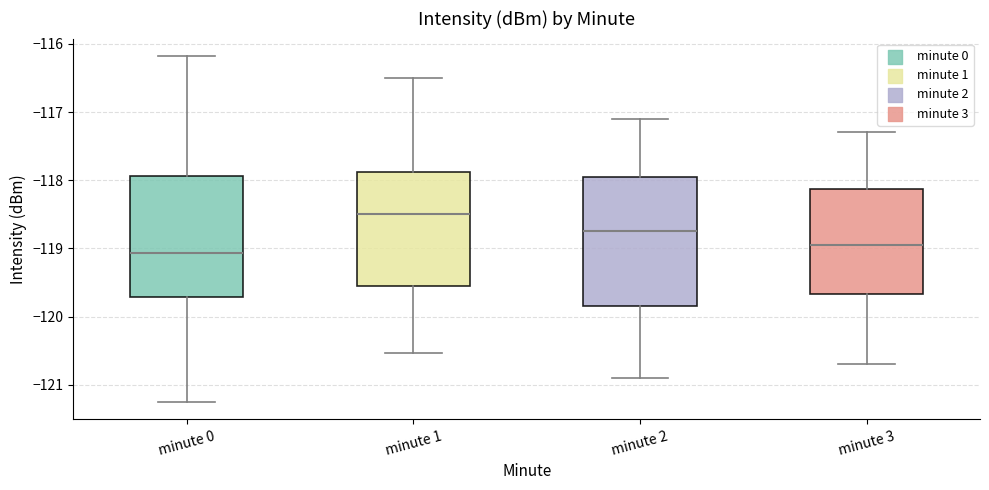

Where is the upper edge of the box for minute 1 on the y-axis? The values are not printed on the chart, so give them approximately, as read against the axis.

-117.9